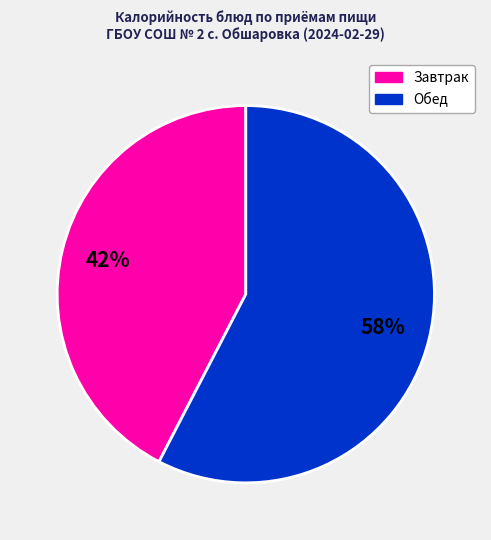

To the nearest percent, what is the average slice percentage?

50%